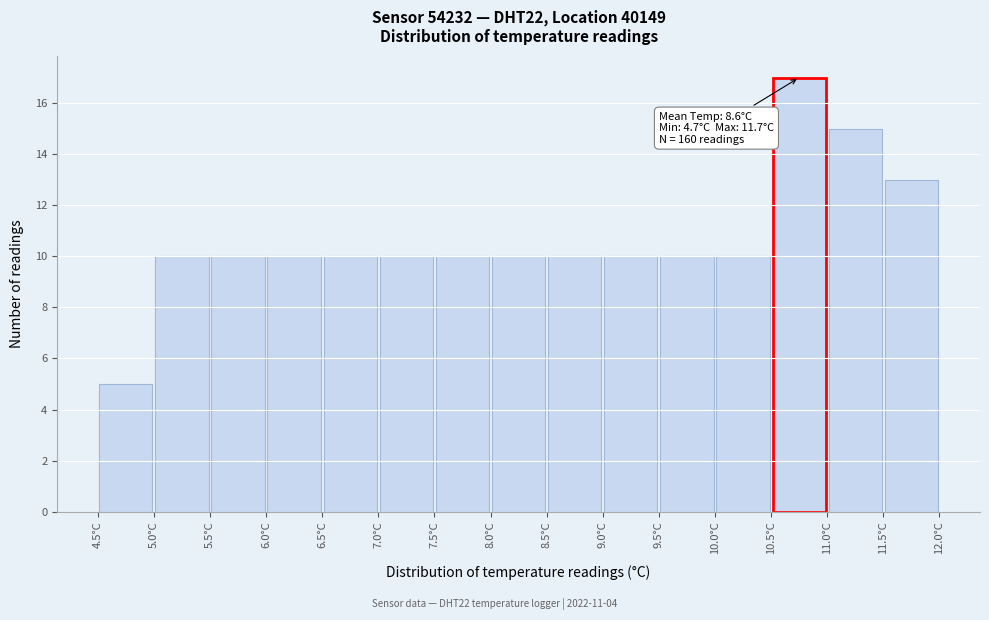

Which range on the x-axis has the tallest bar?

10.5 to 11.0